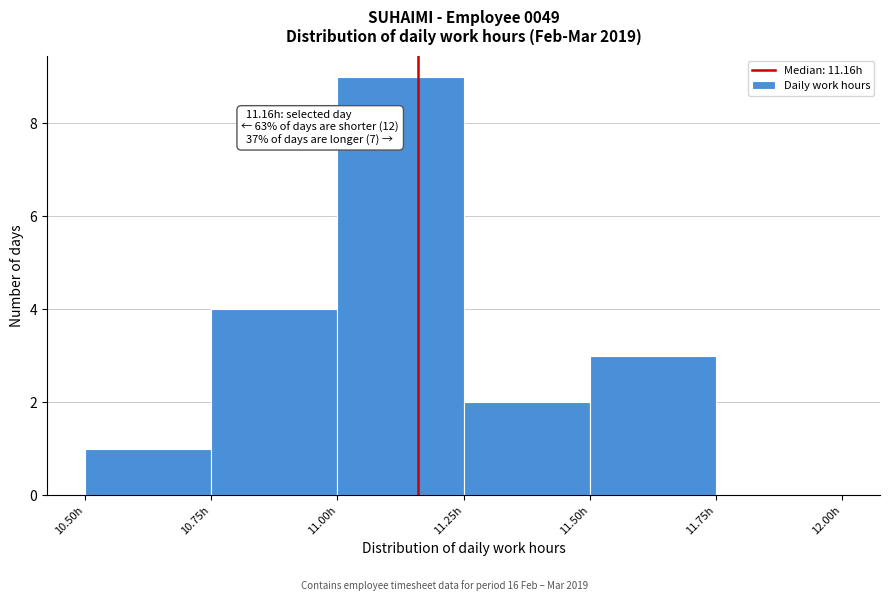

Over which range of the x-axis is the bar tallest?

11.00 to 11.25